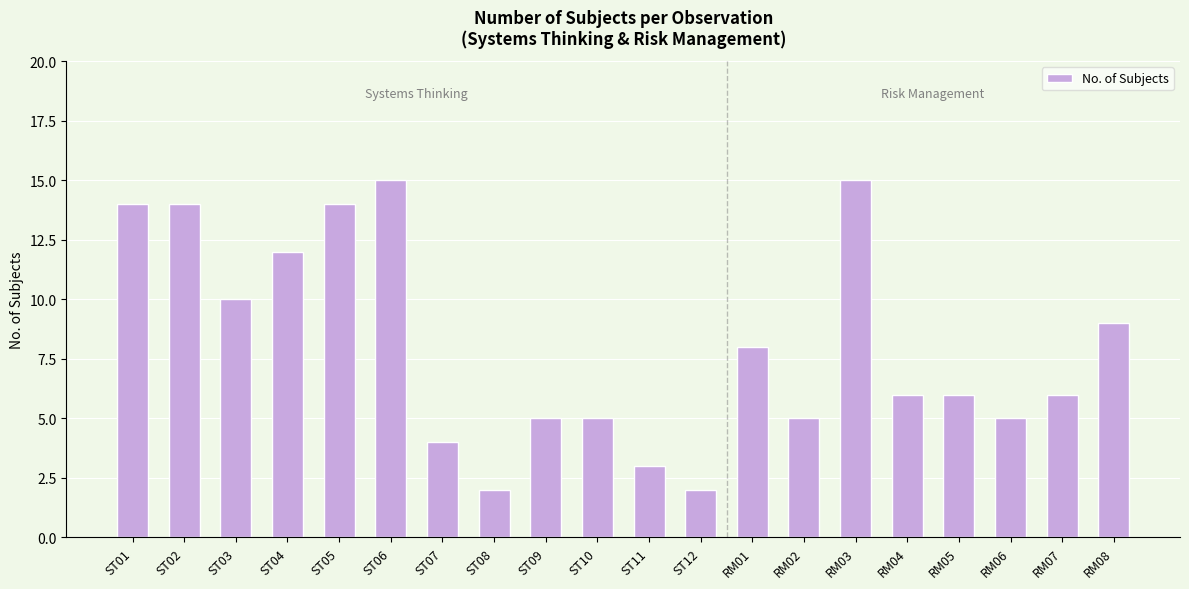

Reading left to right, what are all the values shown in this chart?

14	14	10	12	14	15	4	2	5	5	3	2	8	5	15	6	6	5	6	9